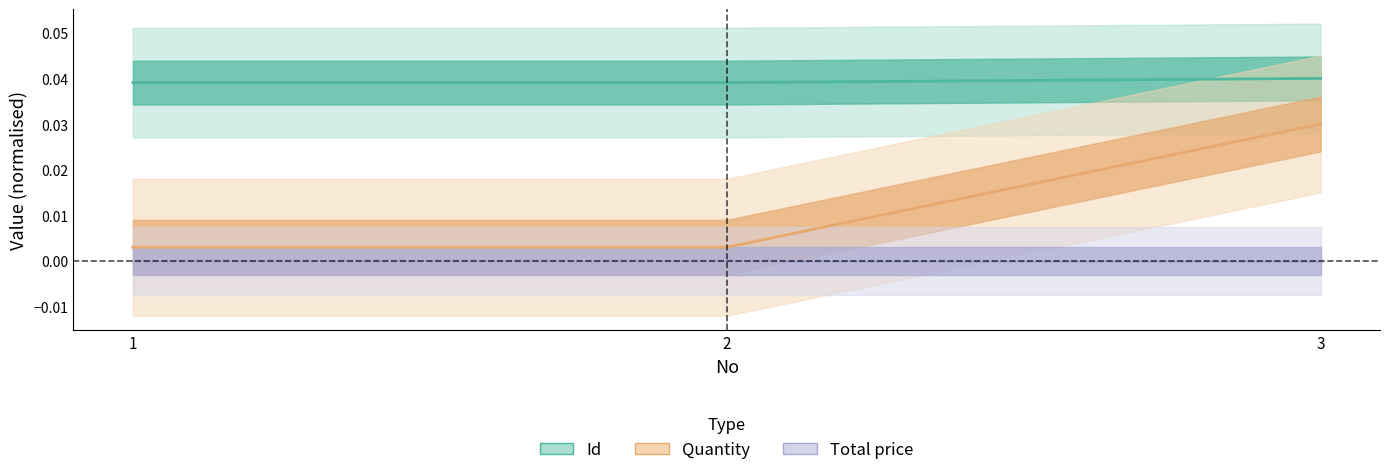

List the labels in order of Id value, smallest first.

1, 2, 3